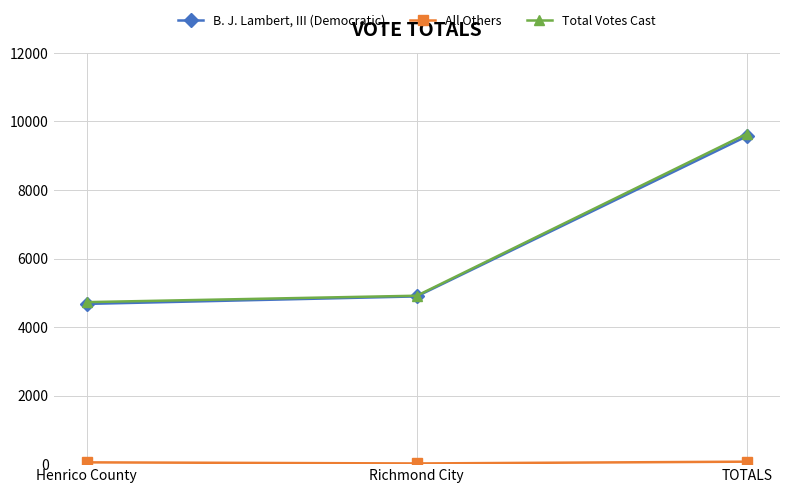

Which series changed the most between Richmond City and TOTALS?

Total Votes Cast